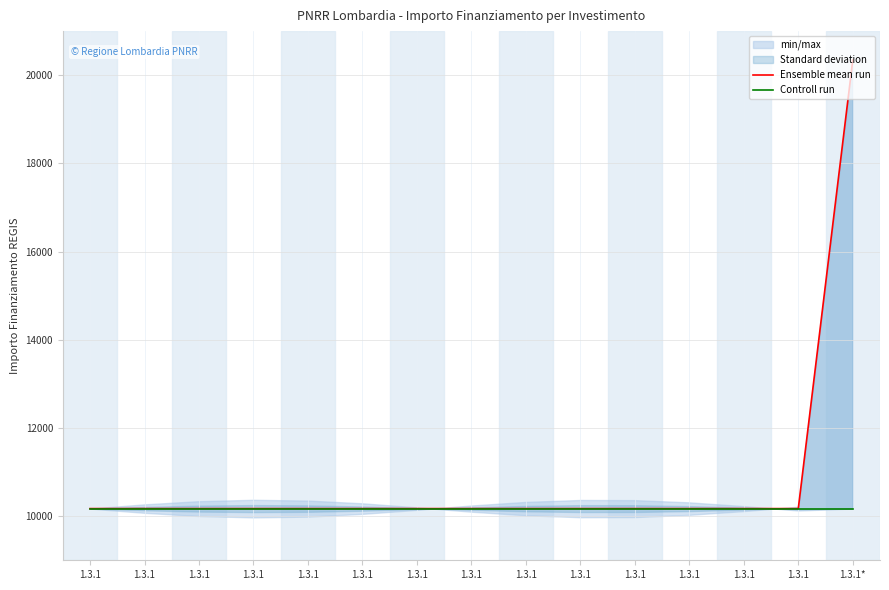

What is the value of the Controll run point at the 4th from the left?

10172